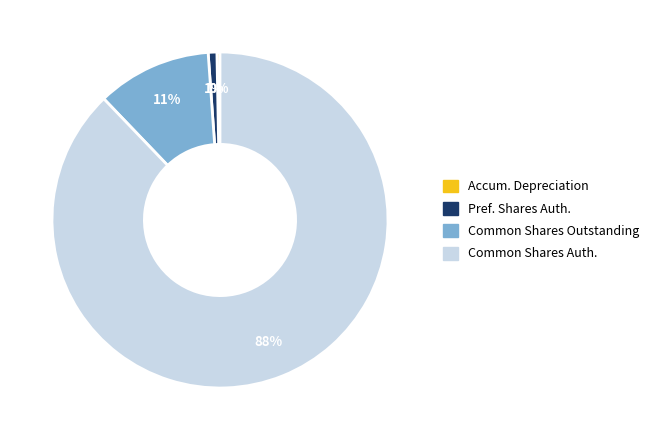

To the nearest percent, what is the difference between the Accum. Depreciation and Common Shares Outstanding slice percentages?

11%